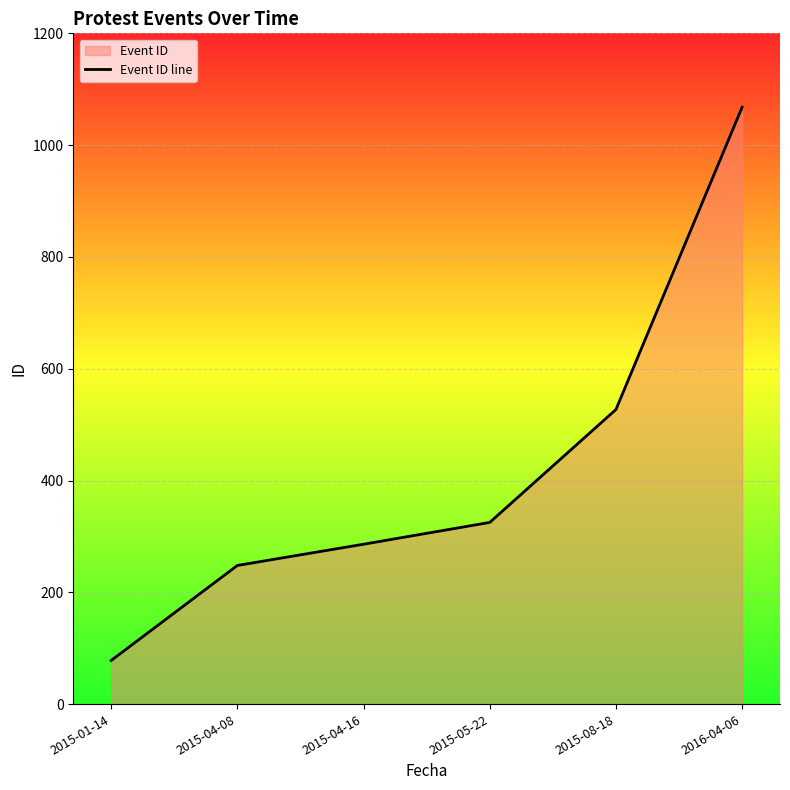

How many series are shown in this chart?

1